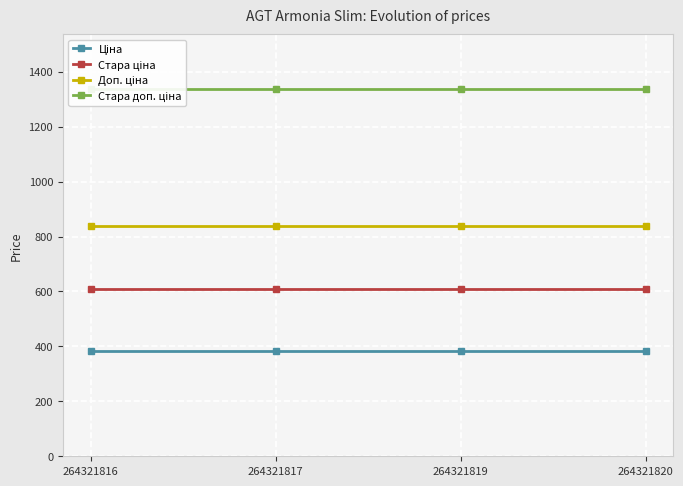

Reading left to right, what are all the values shown in this chart?

Ціна: 382.9	382.9	382.9	382.9
Стара ціна: 608.9	608.9	608.9	608.9
Доп. ціна: 840.0	840.0	840.0	840.0
Стара доп. ціна: 1336.0	1336.0	1336.0	1336.0